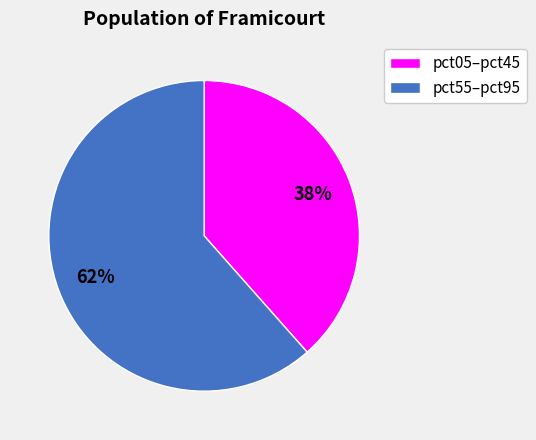

To the nearest percent, what is the average slice percentage?

50%